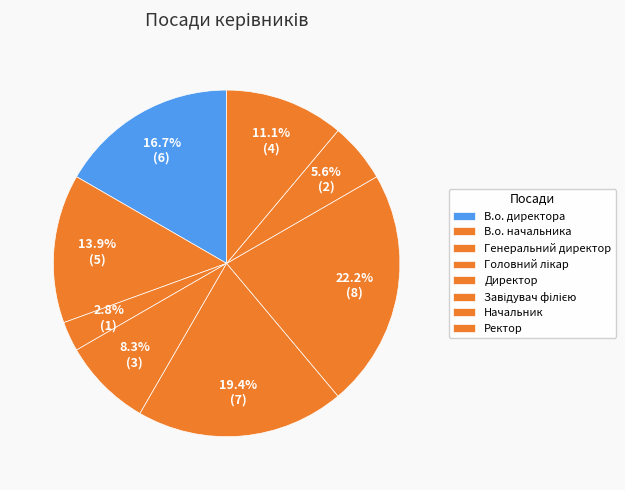

Do Головний лікар and Директор together represent more than half of the pie?

No